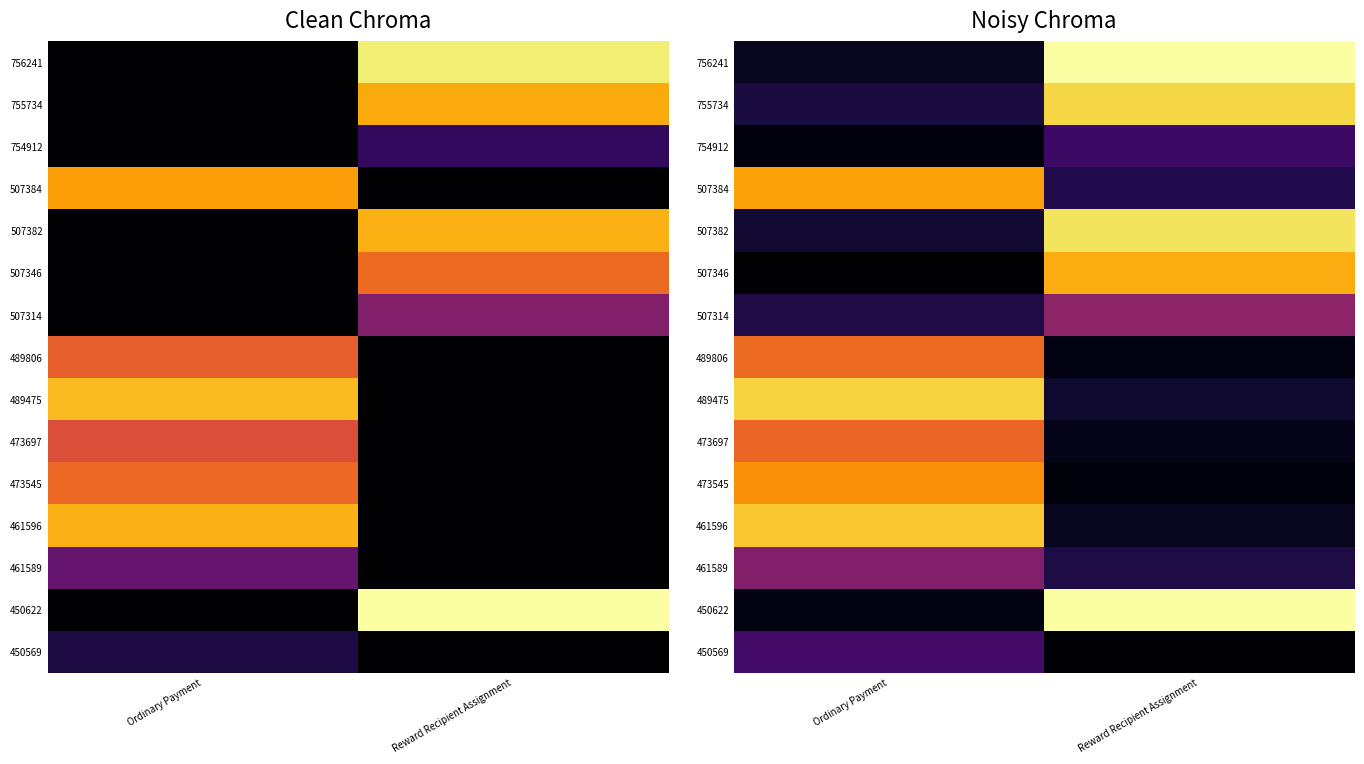

Read the 754912 value at Reward Recipient Assignment.

0.2